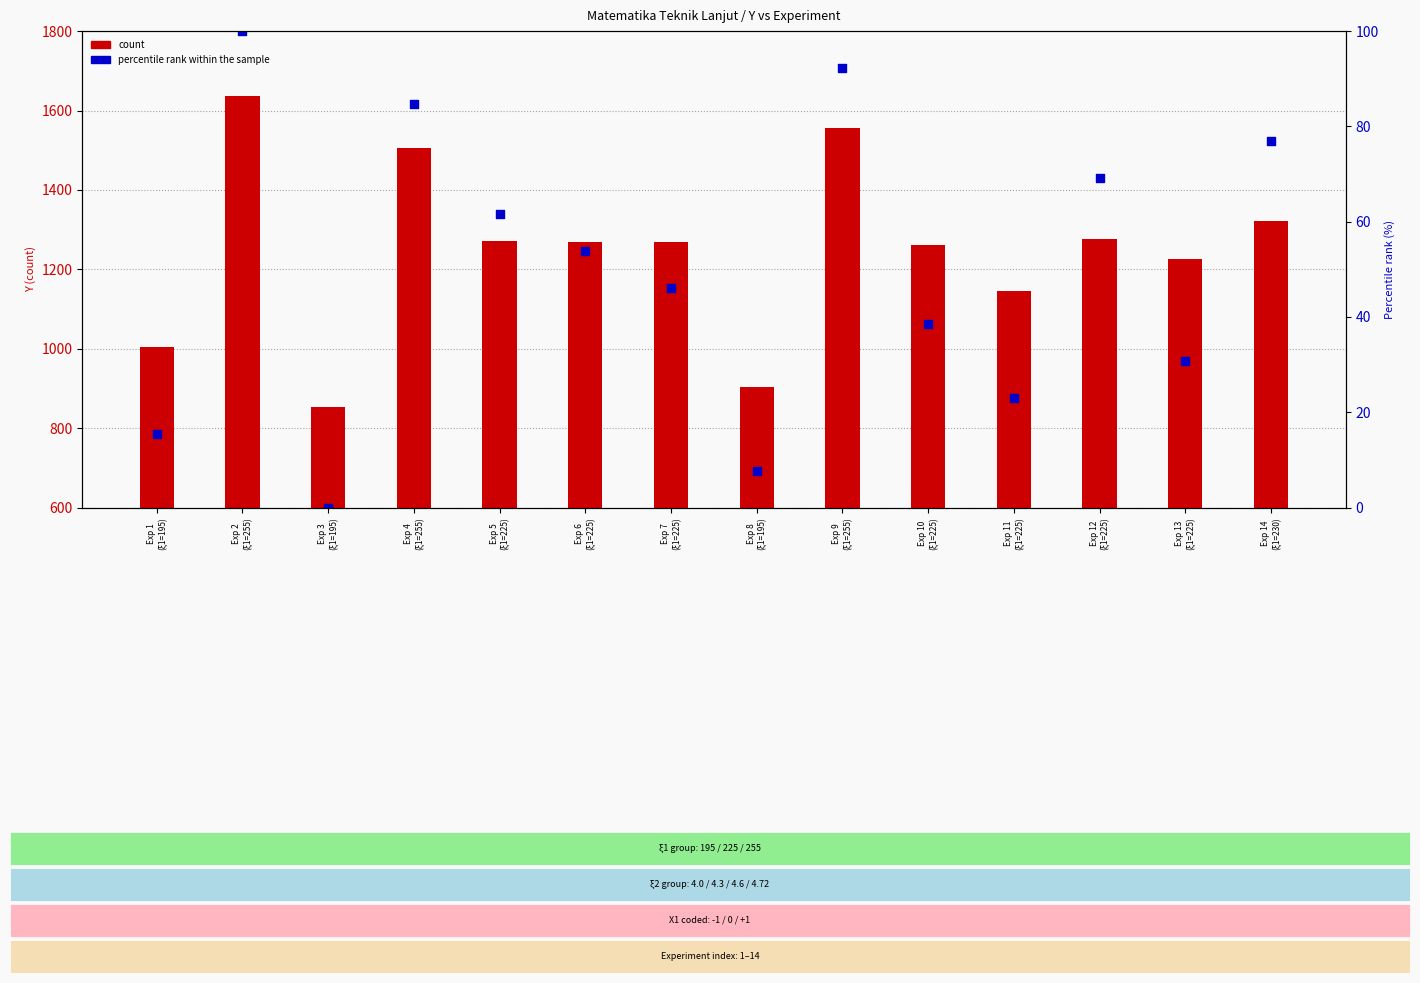

Which series has the widest spread of Y values?

count